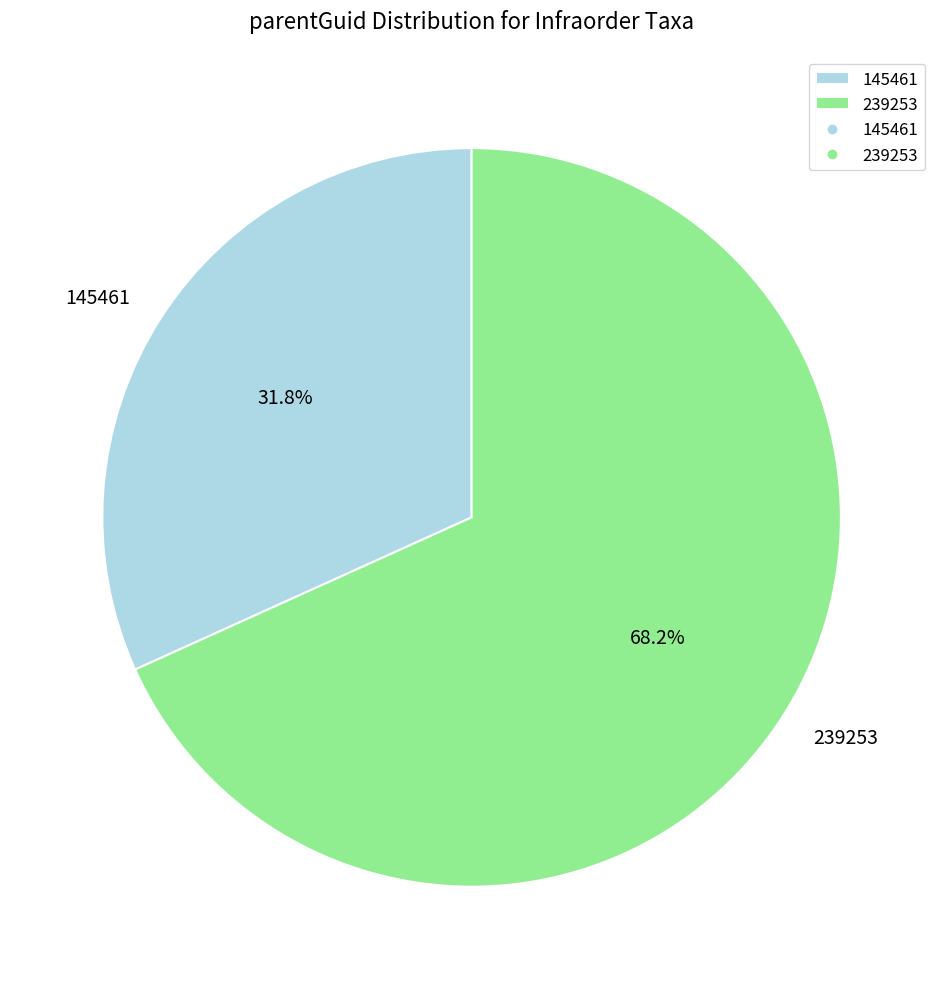

Count the number of slices in the pie.

2